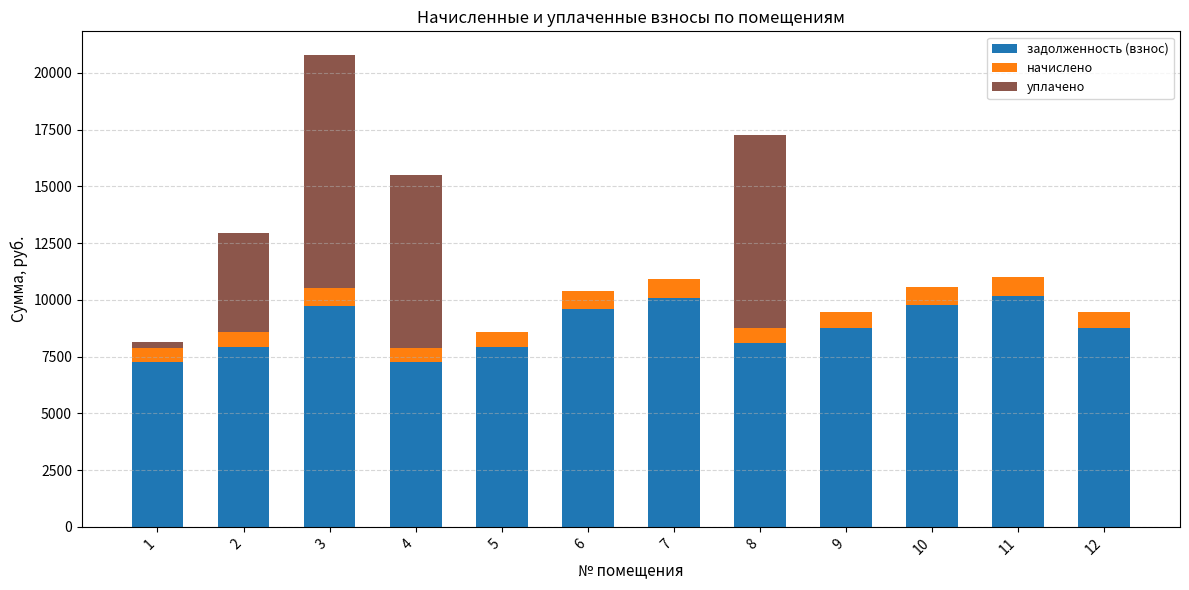

How many distinct data groups are displayed?

3